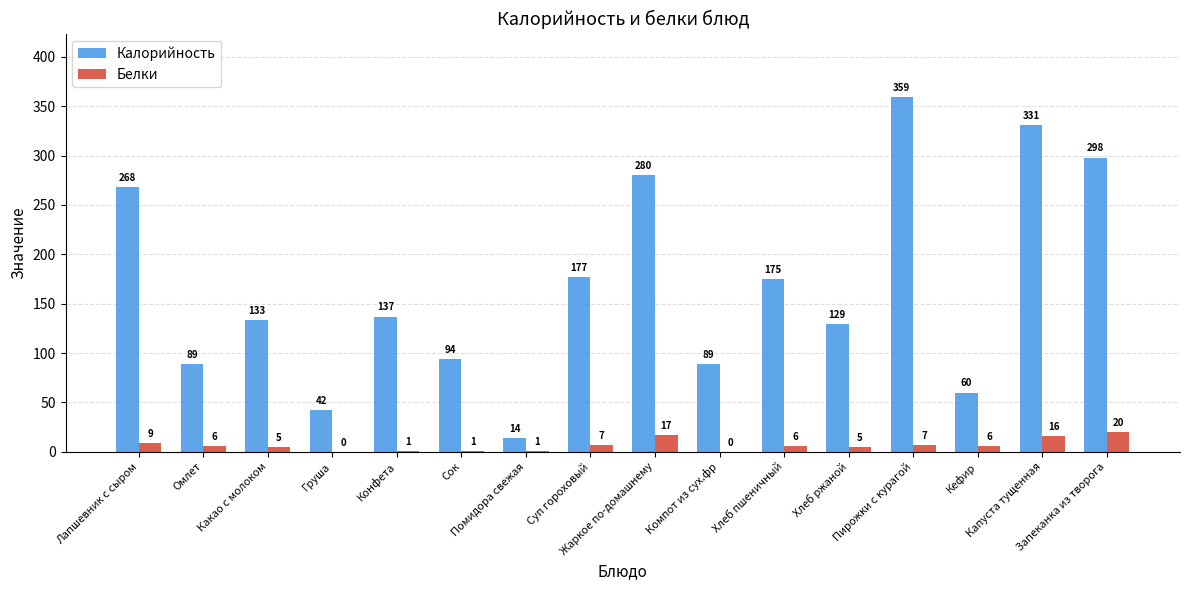

Between Компот из сух.фр and Хлеб пшеничный, which series saw the biggest shift?

Калорийность